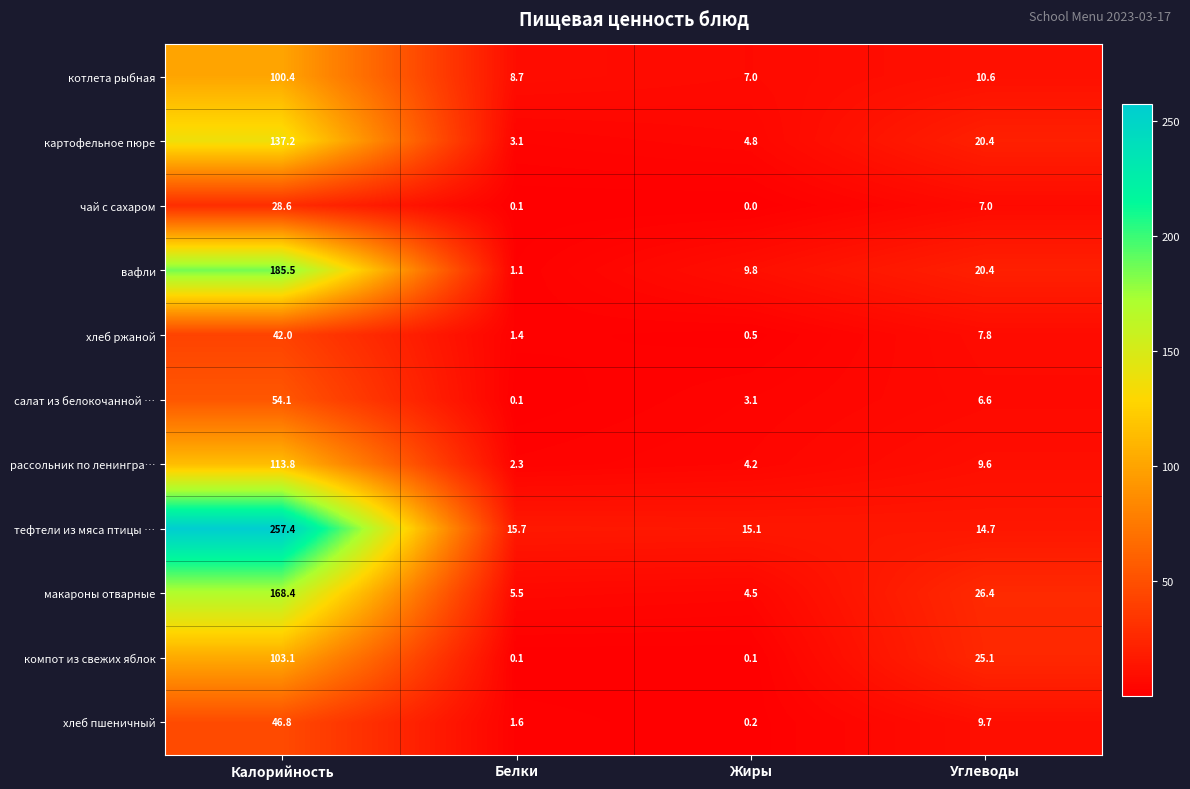

Which series has the largest total across all categories?

тефтели из мяса птицы …